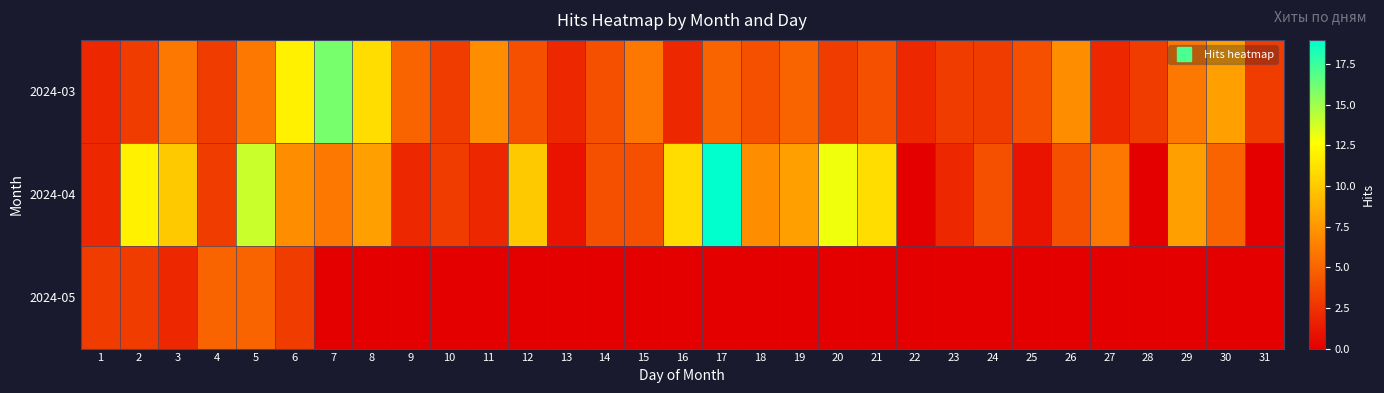

How many data points does each series have?

31